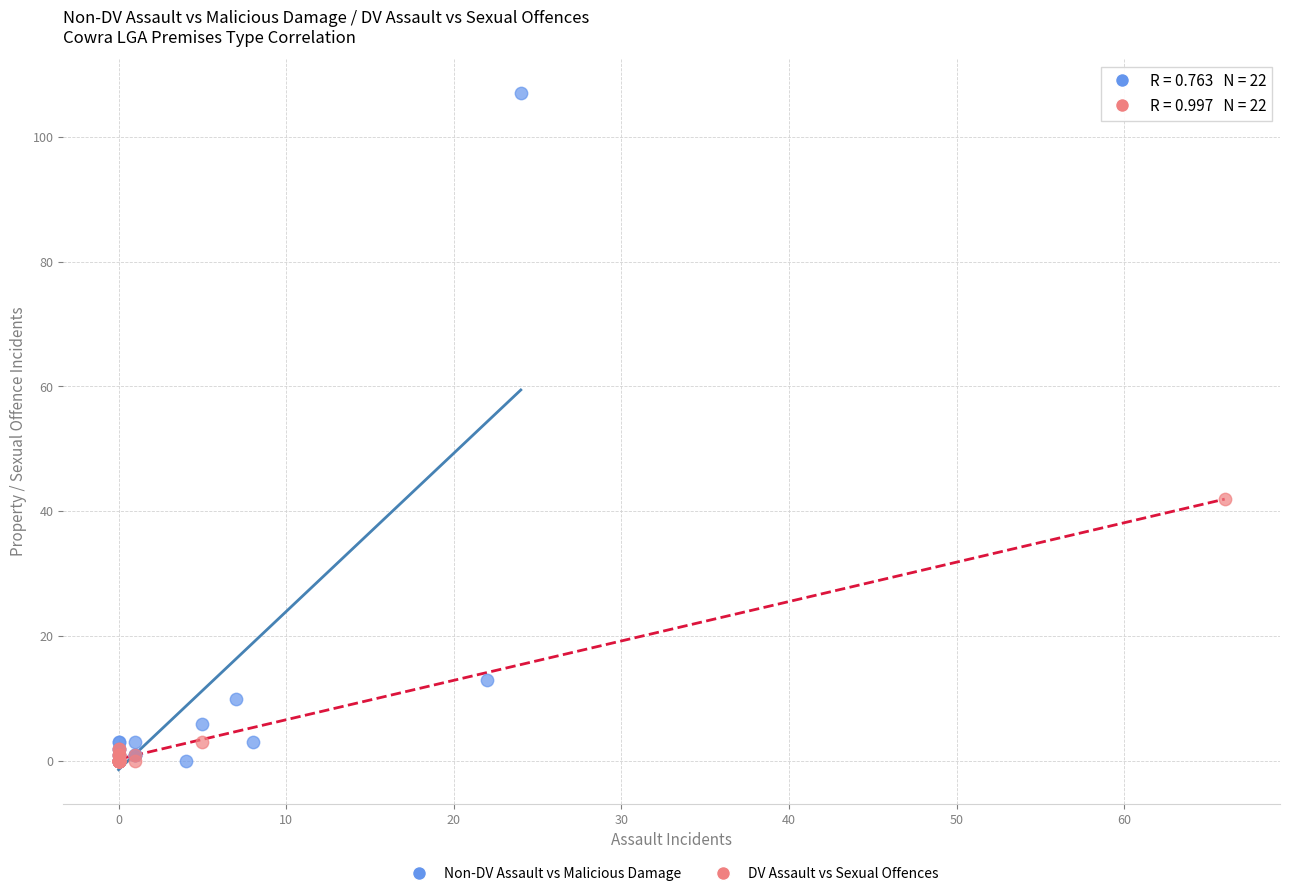

Which series has the largest Y range (max minus min)?

Non-DV Assault vs Malicious Damage